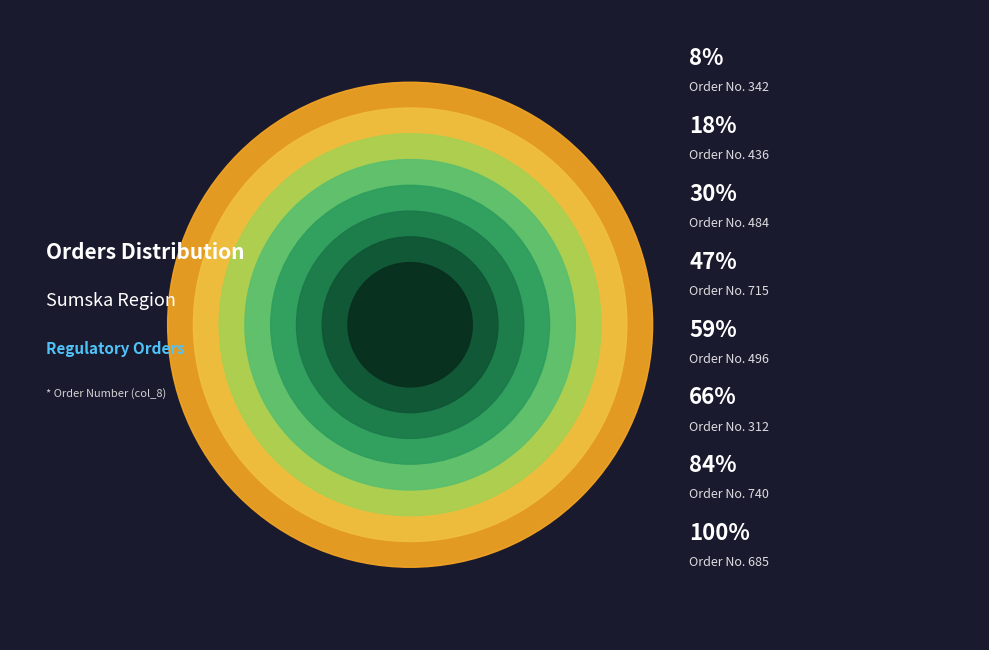

Is there a majority slice in this chart?

No